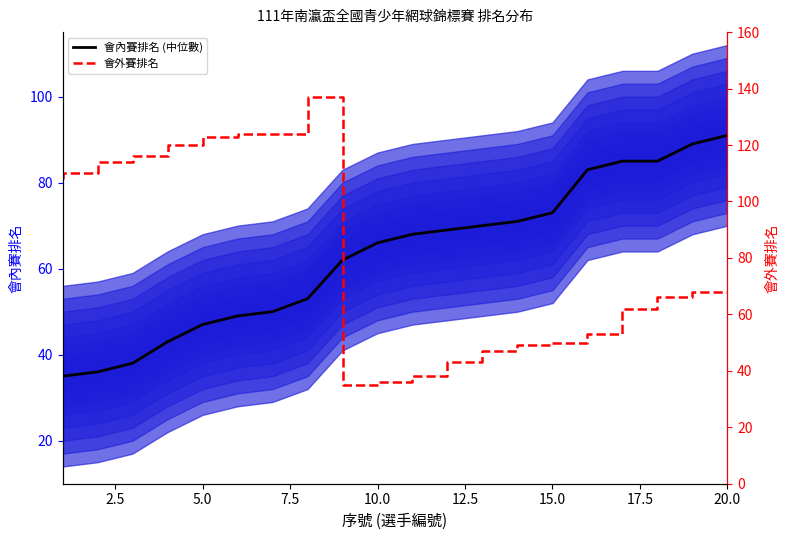

The value of 會內賽排名 (中位數) at 15.0 is 73. True or false?

True